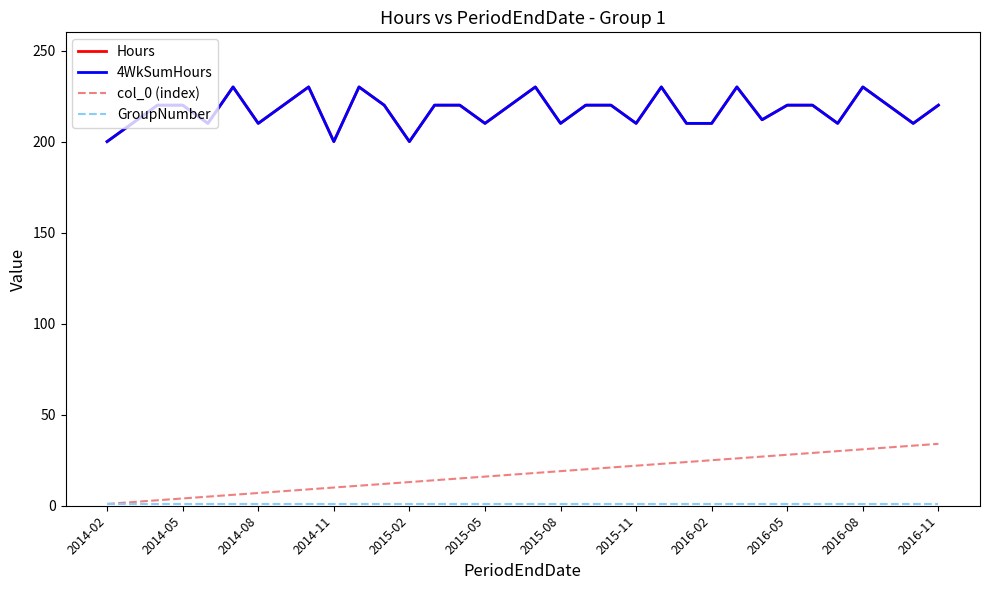

Is this an area chart (filled region under the line)?

No